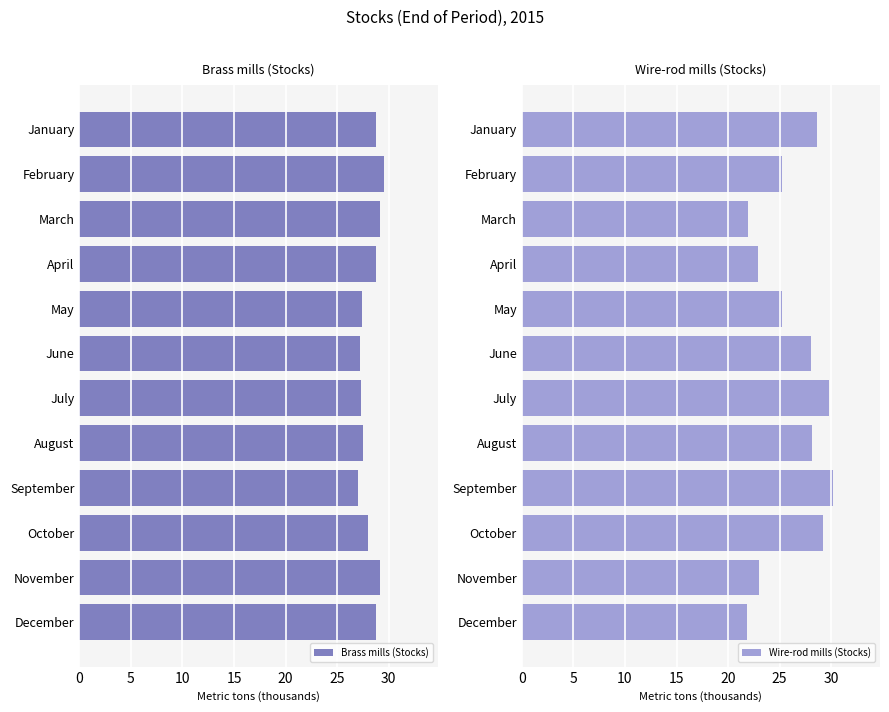

What is the minimum value shown in the chart?

21.8